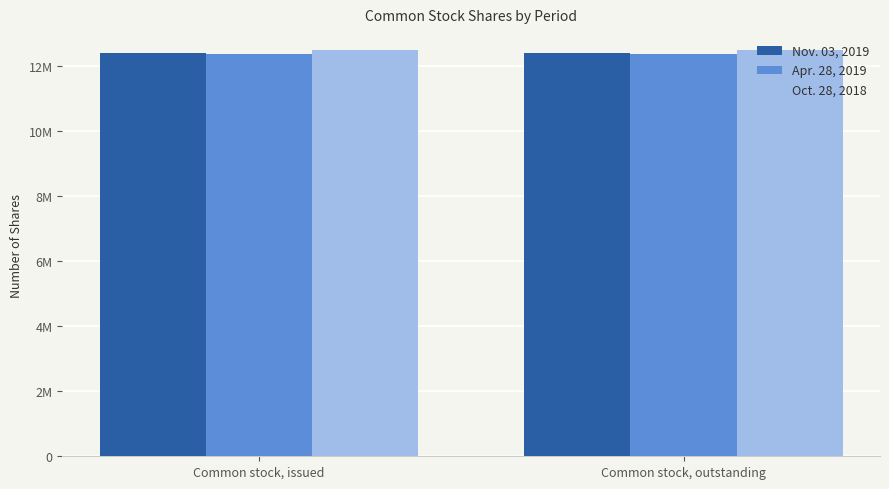

Are the bars grouped side by side (vs. stacked)?

Yes